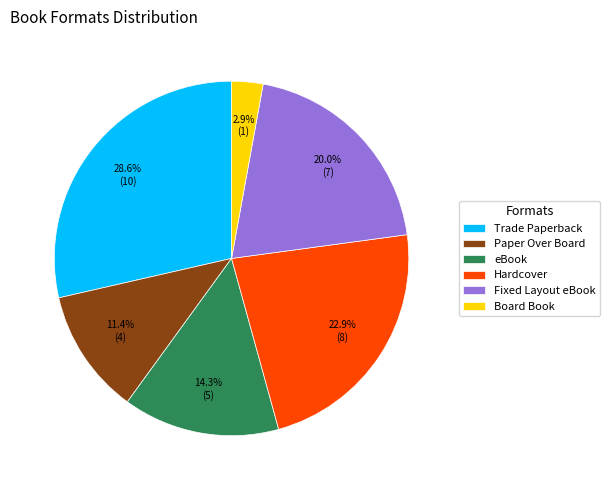

The Fixed Layout eBook slice represents 20% of the pie. True or false?

True